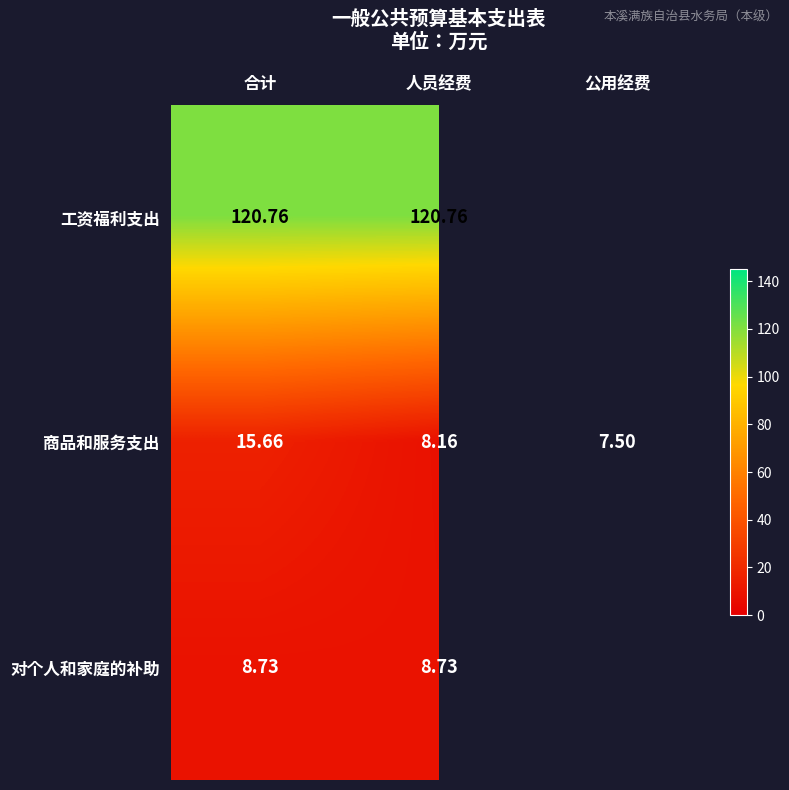

Which label corresponds to the smallest value in the chart?

公用经费